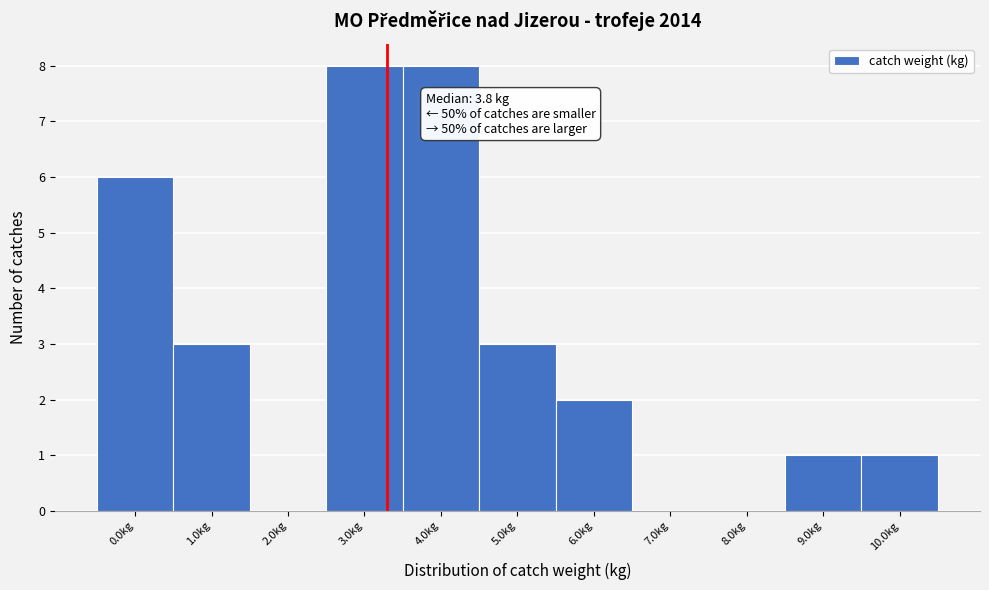

Reading left to right, list all the values displayed in this chart.

0.0kg=6	1.0kg=3	2.0kg=0	3.0kg=8	4.0kg=8	5.0kg=3	6.0kg=2	7.0kg=0	8.0kg=0	9.0kg=1	10.0kg=1